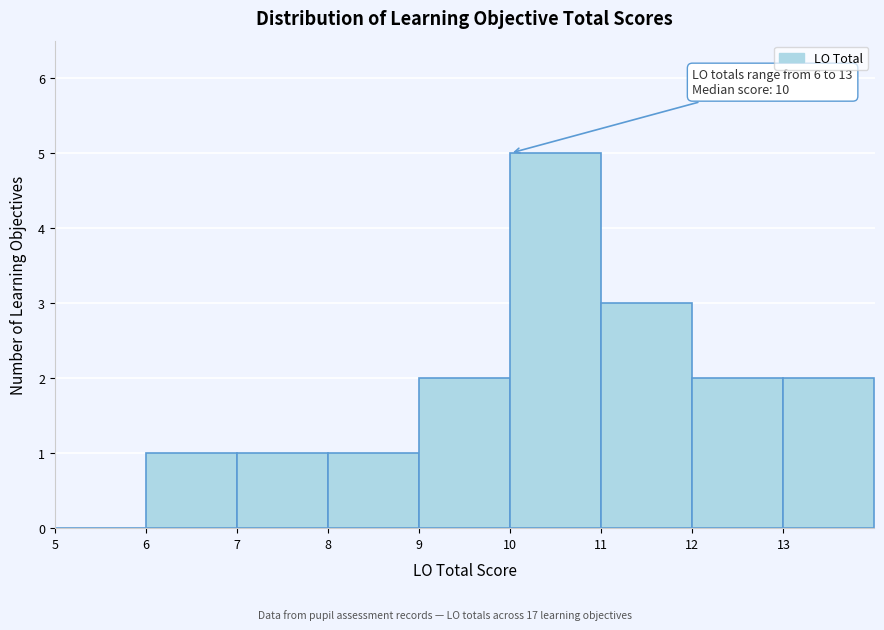

Over which range of the x-axis is the bar tallest?

10 to 11